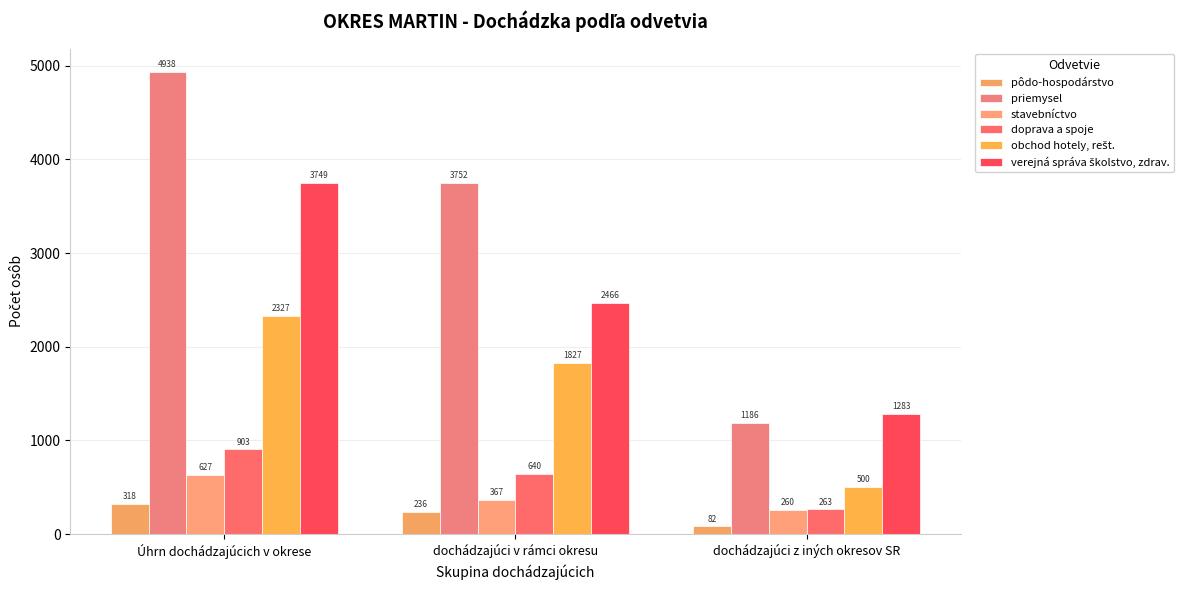

How many groups of bars are there?

3